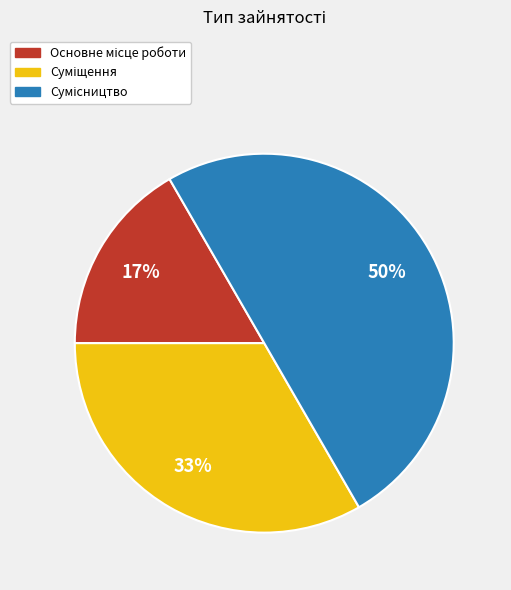

To the nearest percent, what is the difference between the largest and smallest slice percentages?

33%